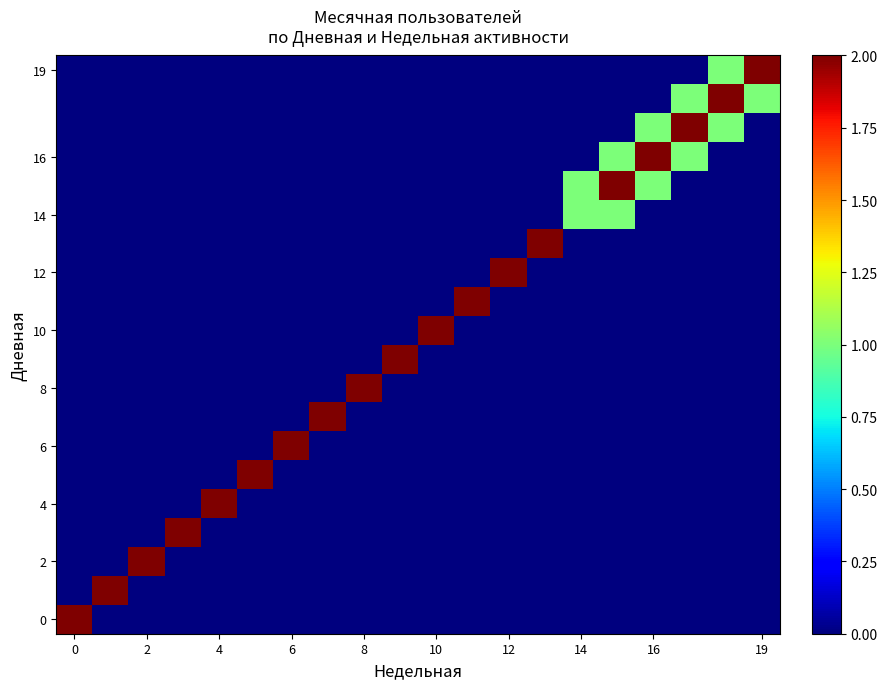

At how many categories does at least one series exceed 1?

19